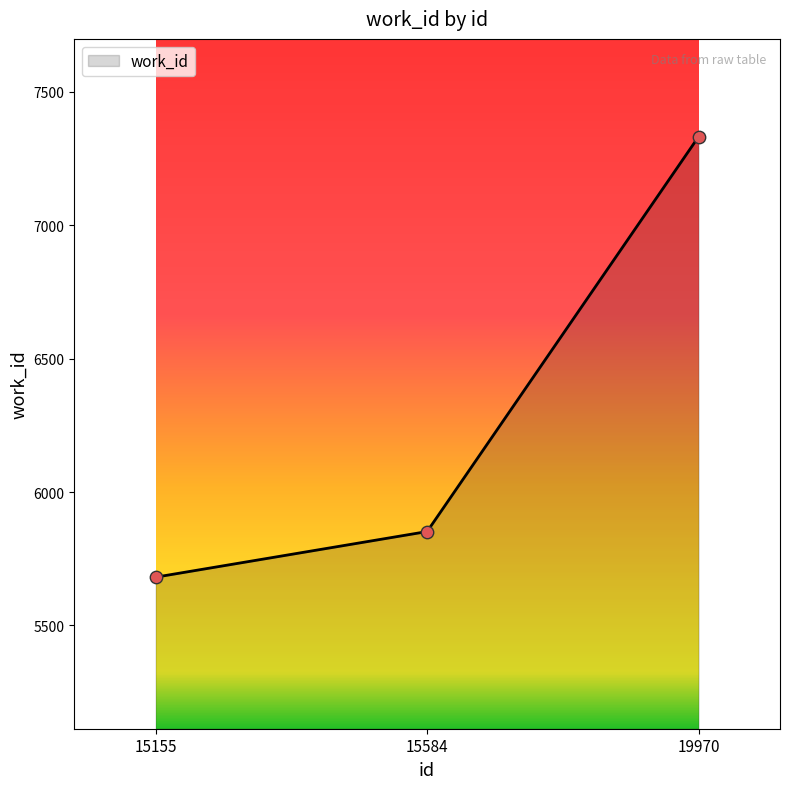

What is the change in value from 15155 to 19970?

+1651